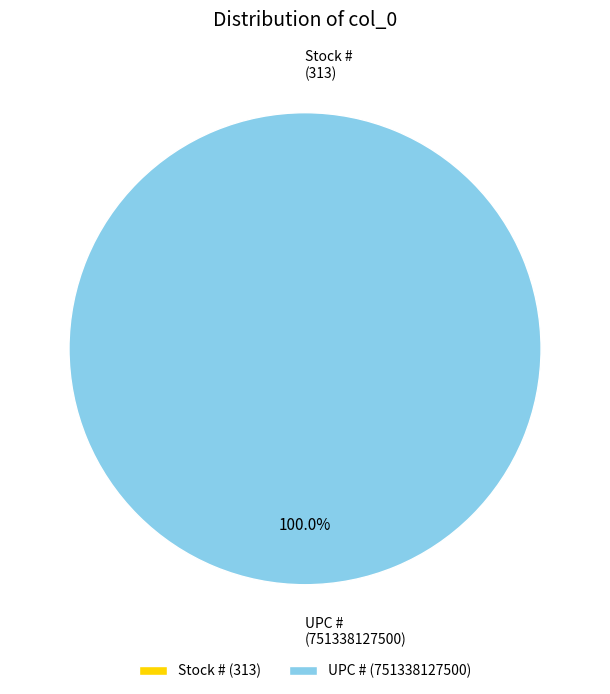

Is it true that Stock # is 8% of the pie?

False